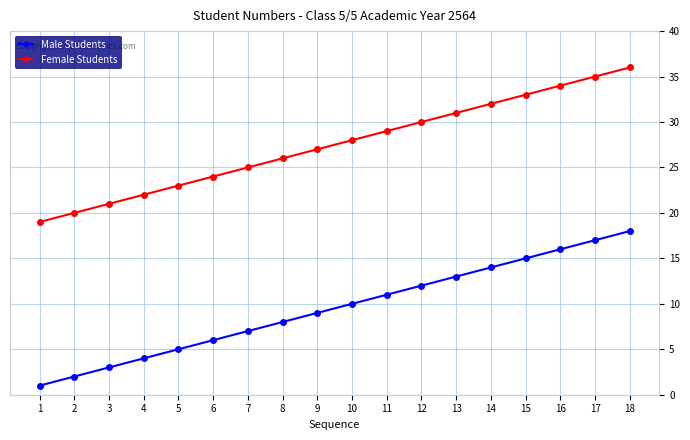

True or false: Male Students has more than 0 interior local peaks.

False